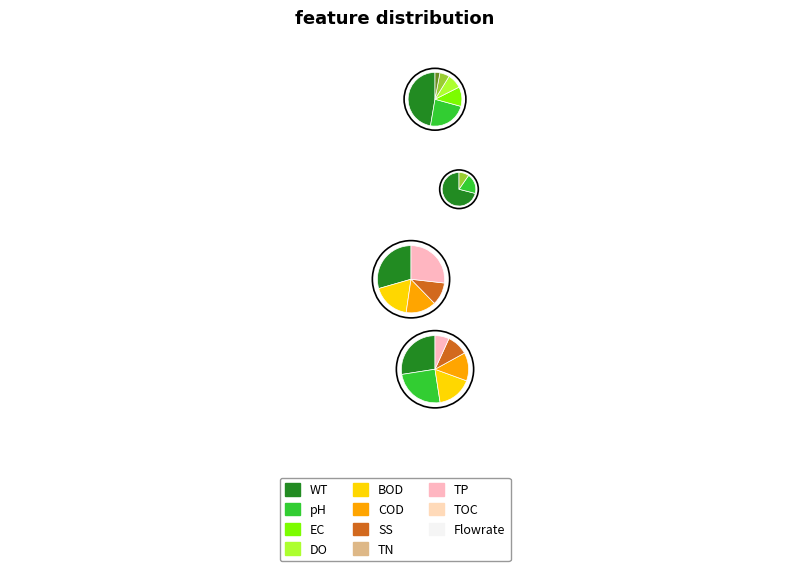

True or false: 702103 accounts for 38% of the total.

False